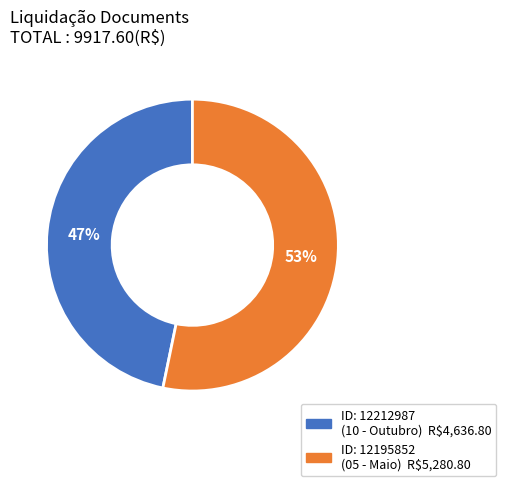

To the nearest percent, what is the average slice percentage?

50%